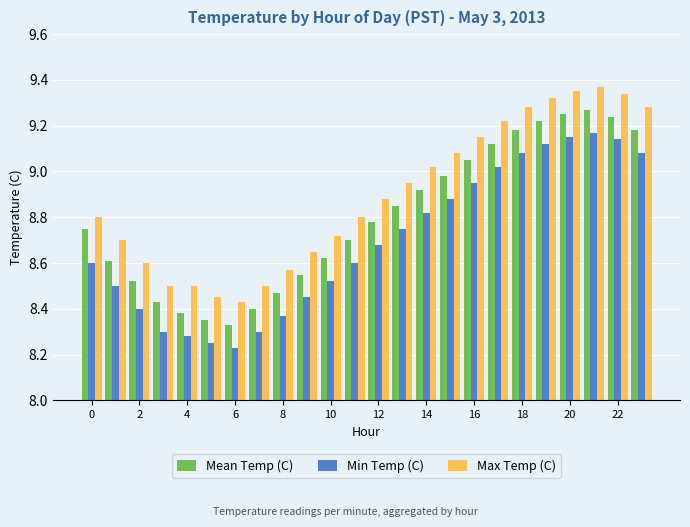

At how many categories does at least one series exceed 8?

24